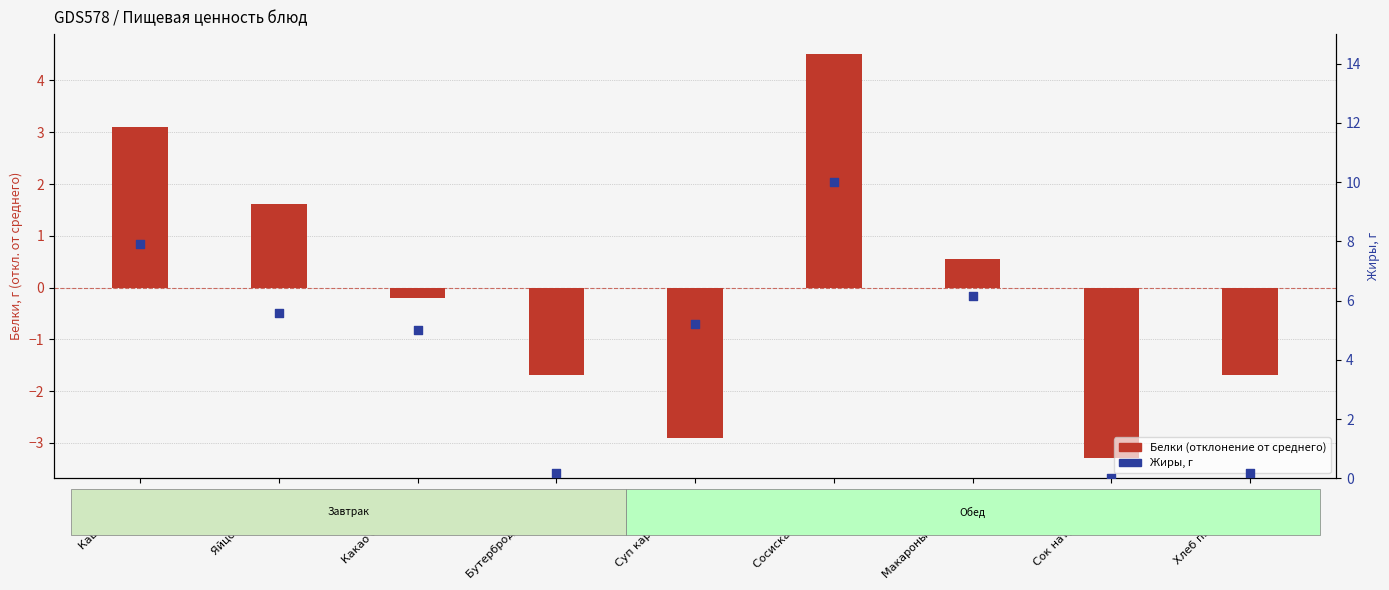

Which series reaches the minimum Y coordinate?

Белки (отклонение от среднего)